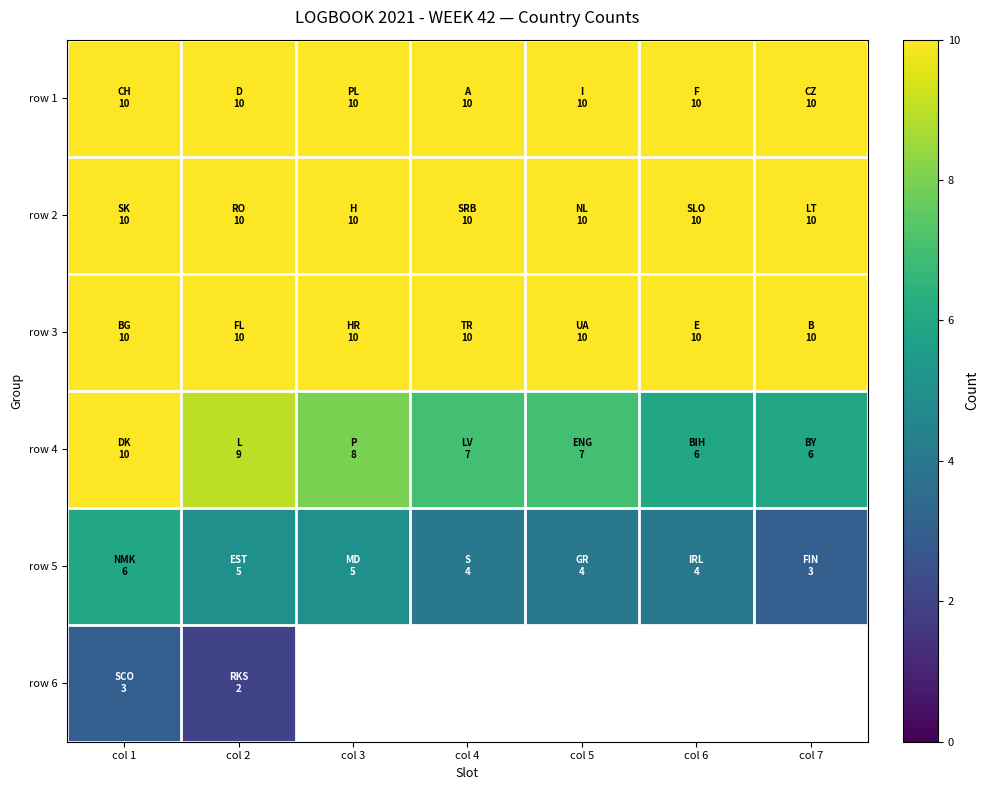

What is the difference between the row 5 values at col 5 and col 3?

1.0